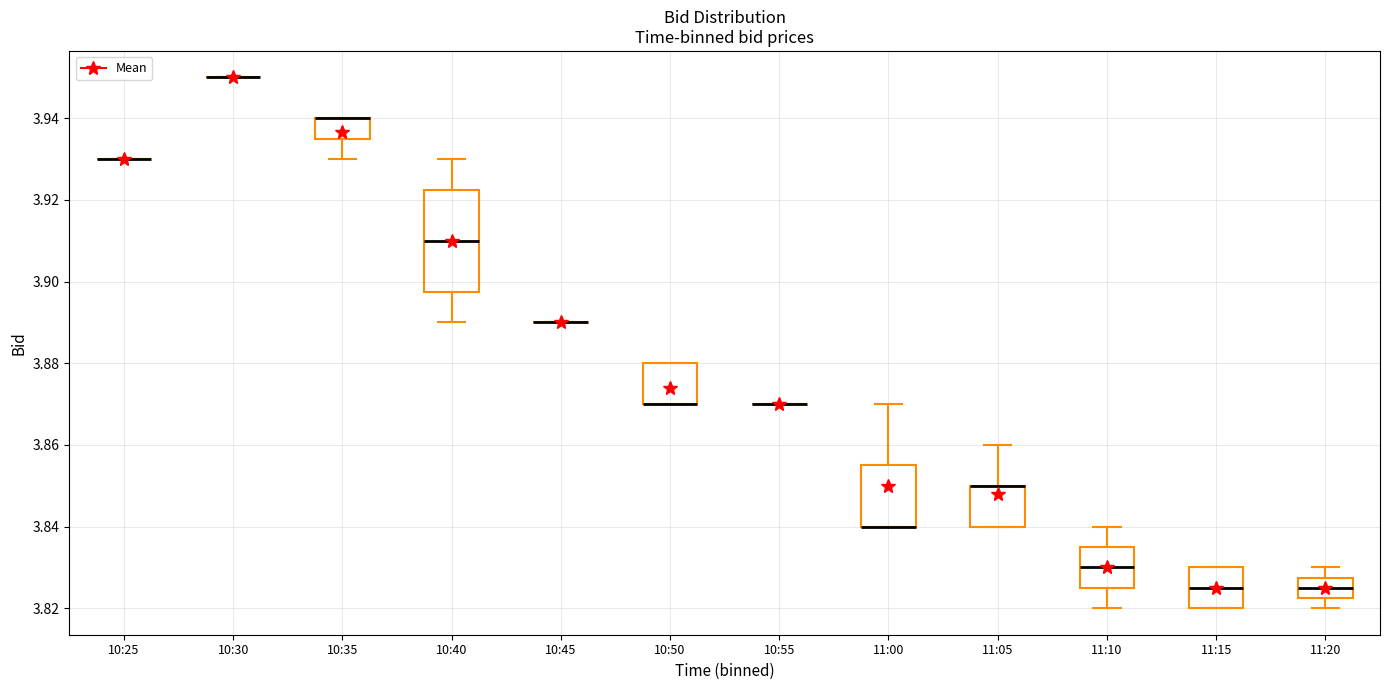

Reading left to right, read every box against the y-axis: the position of its median line, the range the box covers, and the ends of its whiskers. The values are not printed on the chart, so give them approximately, as read against the axis.

10:25: box collapsed to a line at 3.930, whiskers 3.930 to 3.930
10:30: box collapsed to a line at 3.950, whiskers 3.950 to 3.950
10:35: median 3.940 (drawn on the box's upper edge), box 3.936 to 3.940, whiskers 3.930 to 3.940
10:40: median 3.910, box 3.898 to 3.922, whiskers 3.890 to 3.930
10:45: box collapsed to a line at 3.890, whiskers 3.890 to 3.890
10:50: median 3.870 (drawn on the box's lower edge), box 3.870 to 3.880, whiskers 3.870 to 3.880
10:55: box collapsed to a line at 3.870, whiskers 3.870 to 3.870
11:00: median 3.840 (drawn on the box's lower edge), box 3.840 to 3.856, whiskers 3.840 to 3.870
11:05: median 3.850 (drawn on the box's upper edge), box 3.840 to 3.850, whiskers 3.840 to 3.860
11:10: median 3.830, box 3.826 to 3.836, whiskers 3.820 to 3.840
11:15: median 3.826, box 3.820 to 3.830, whiskers 3.820 to 3.830
11:20: median 3.826, box 3.822 to 3.828, whiskers 3.820 to 3.830